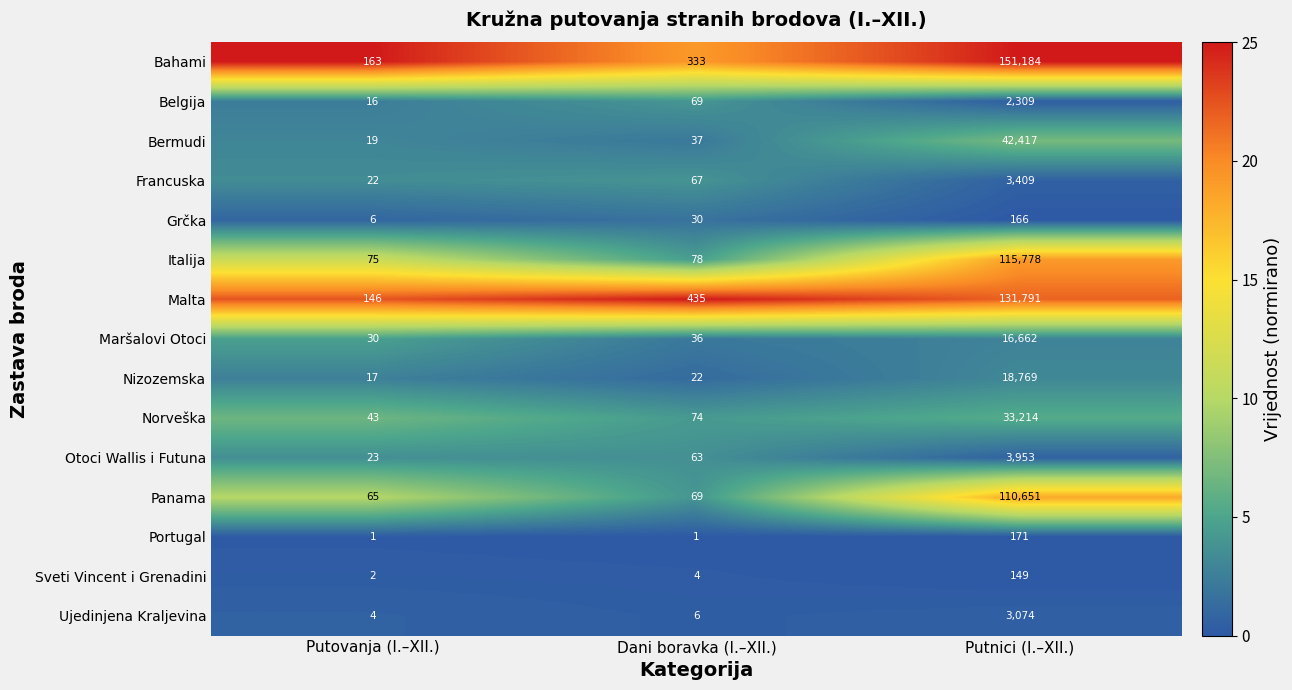

Which category has the highest value across all series?

Putnici (I.–XII.)